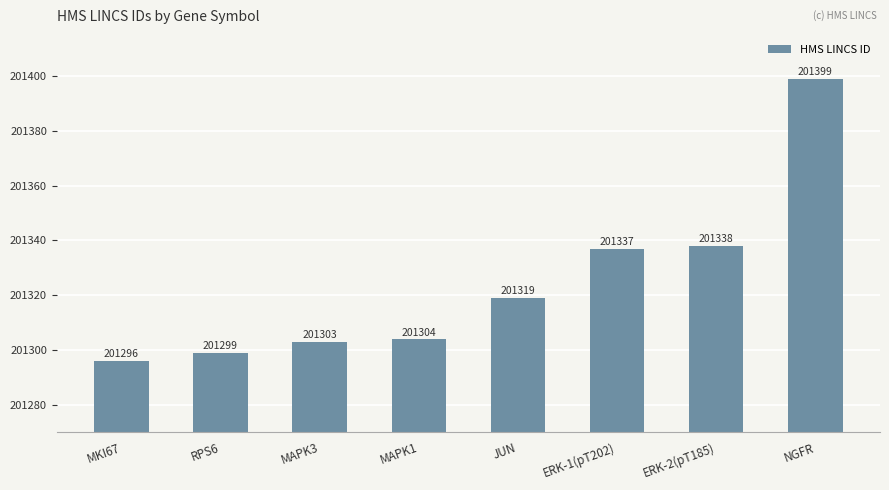

What is the sum of the values at ERK-1(pT202) and RPS6?

402636